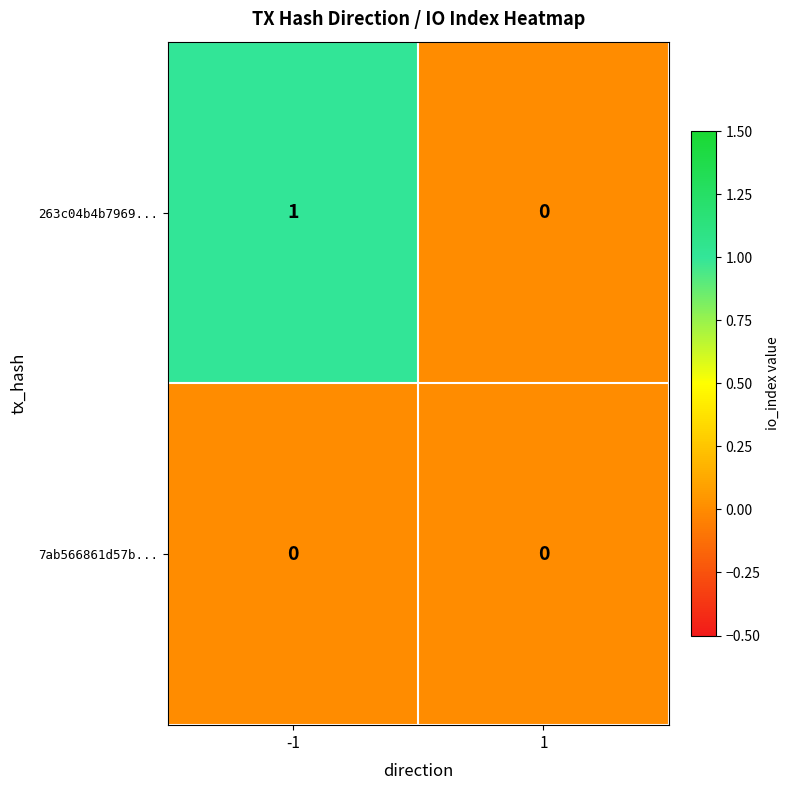

Rank the series at -1 from lowest to highest value.

7ab566861d57b..., 263c04b4b7969...